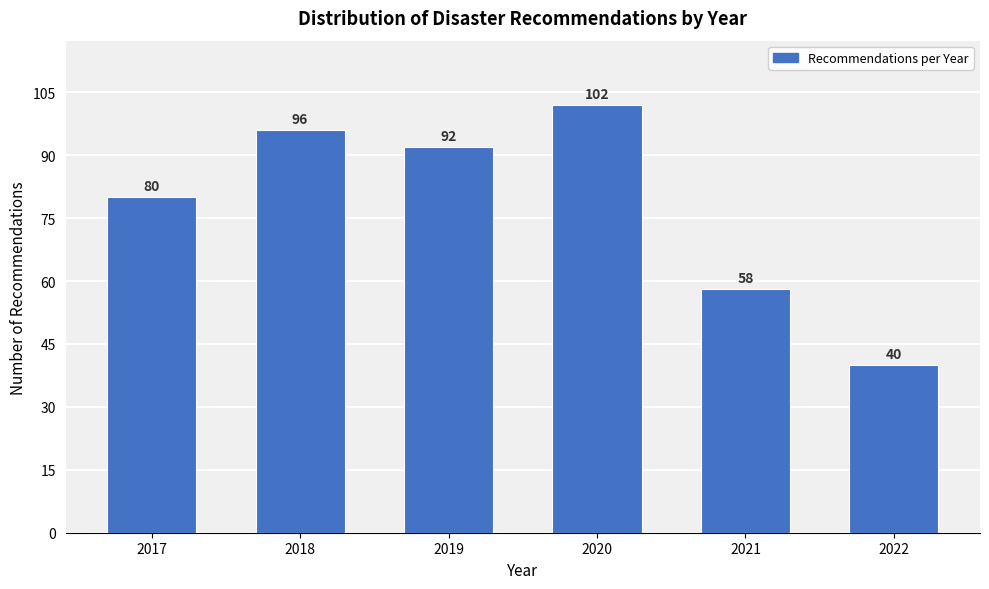

Reading right to left, list all the values displayed in this chart.

2022=40	2021=58	2020=102	2019=92	2018=96	2017=80